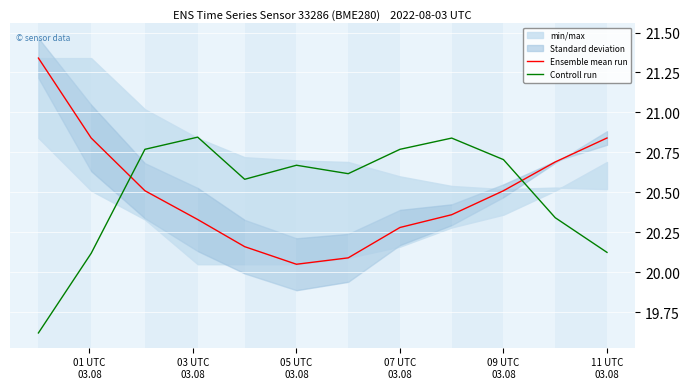

What is the value of the Ensemble mean run point at the 4th from the left?

20.3